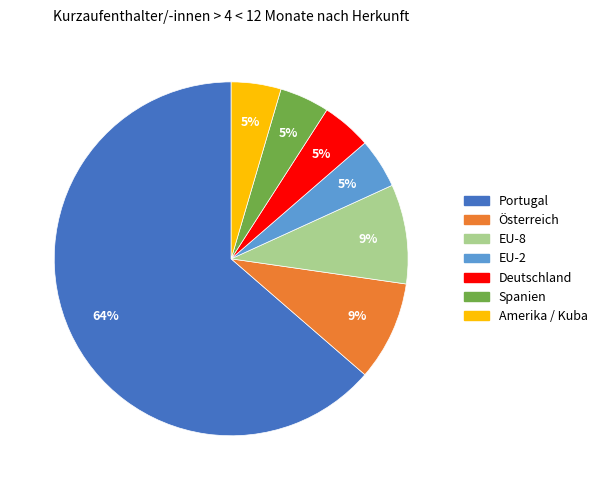

How many slices are in this pie chart?

7